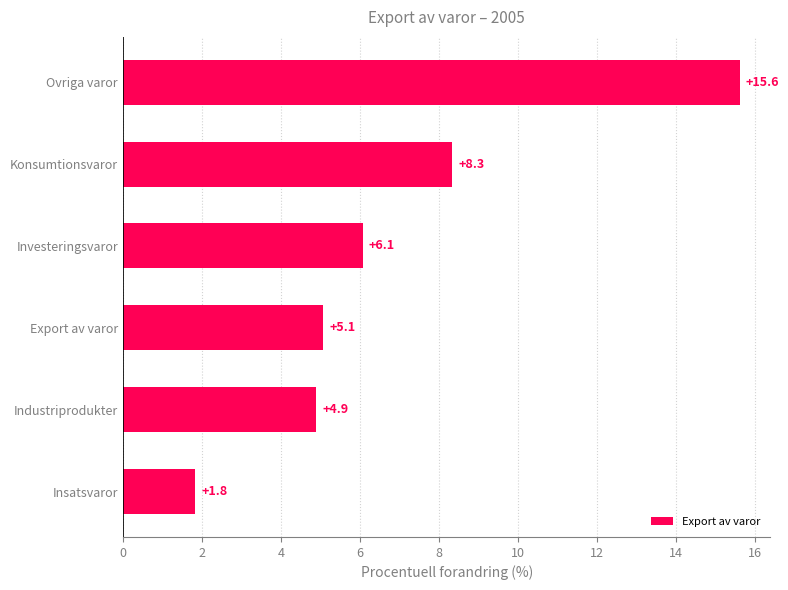

What is the difference between the maximum and minimum values?

13.8